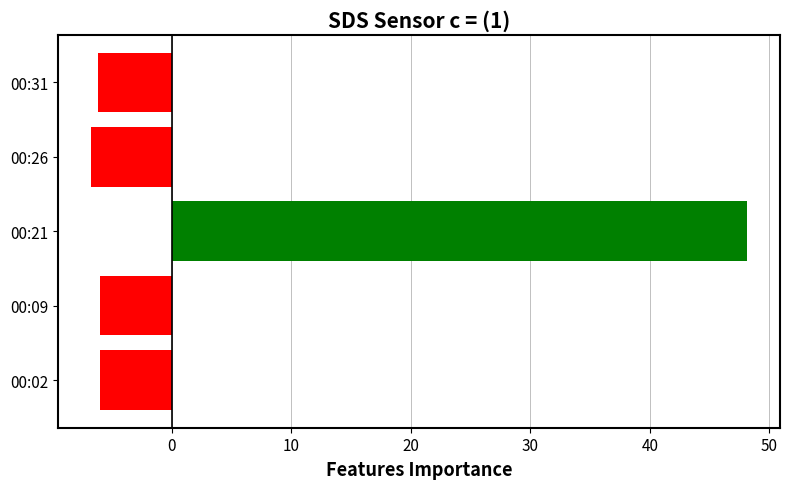

What is the smallest value displayed?

-6.8